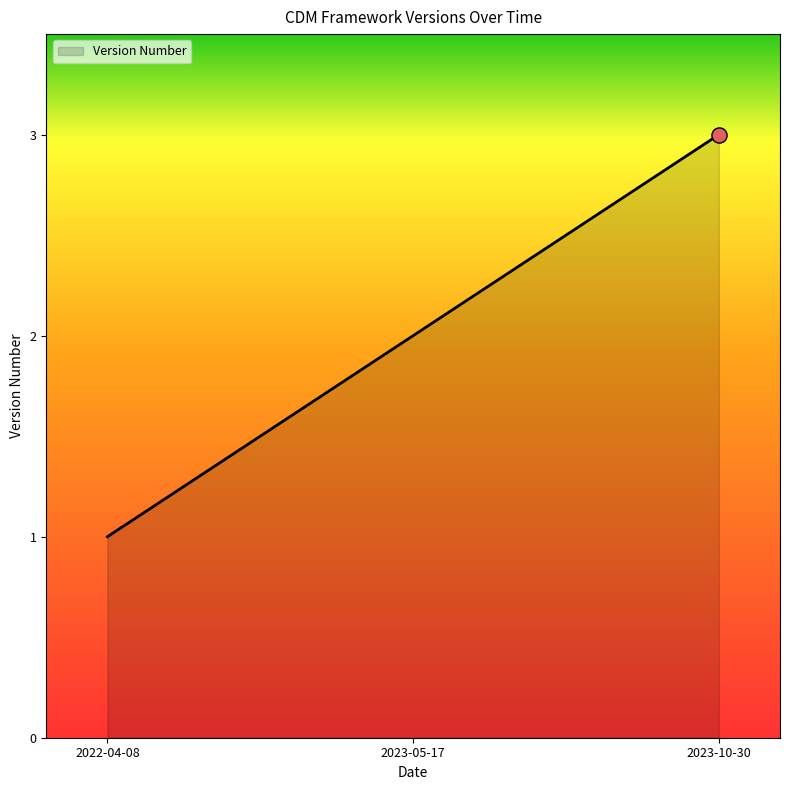

What is the change in value from 2022-04-08 to 2023-05-17?

+1